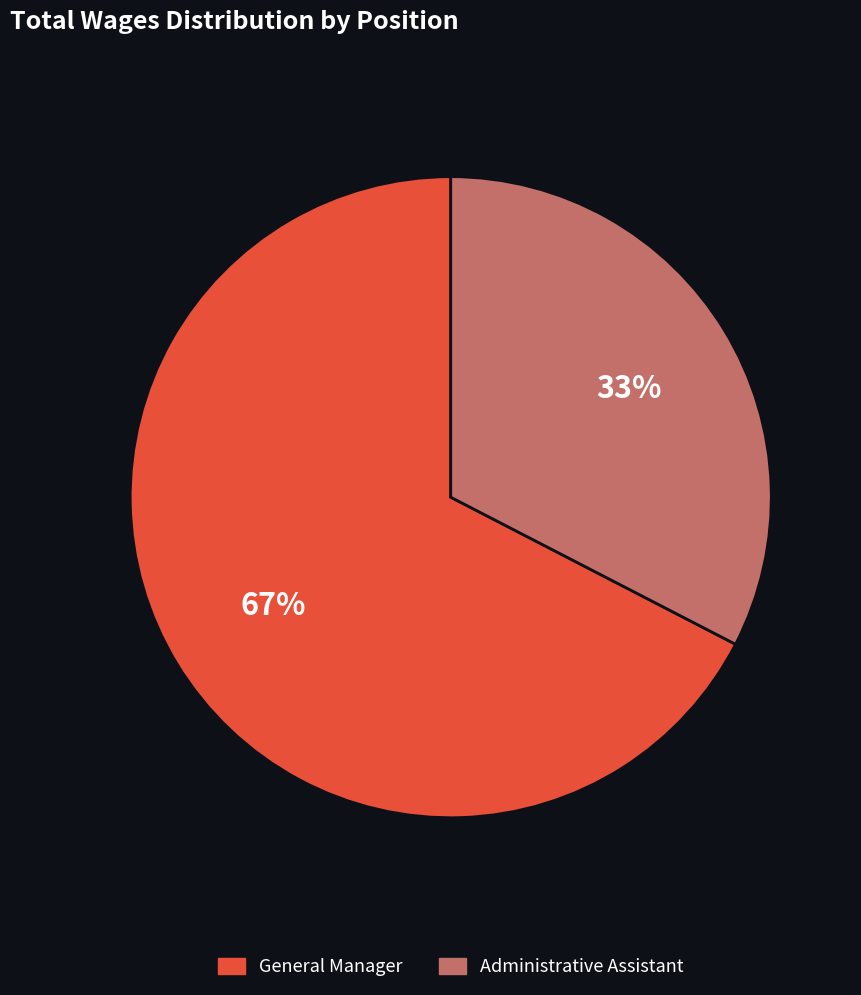

To the nearest percent, what portion does Administrative Assistant represent?

33%